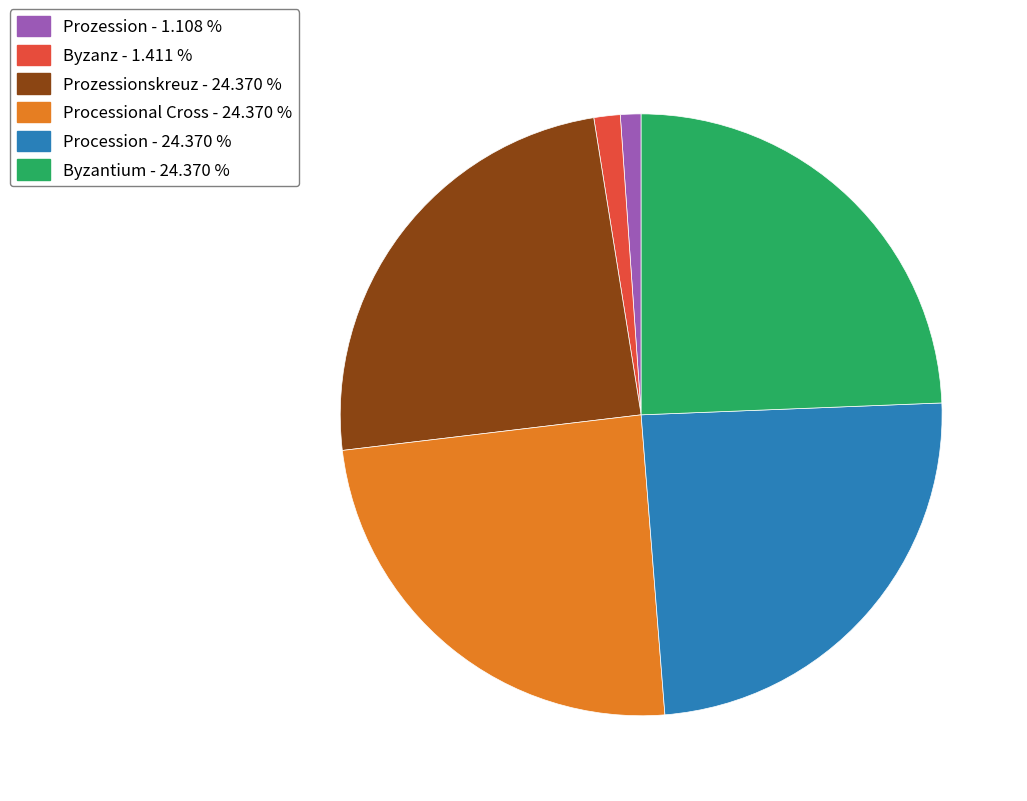

Is there a majority slice in this chart?

No